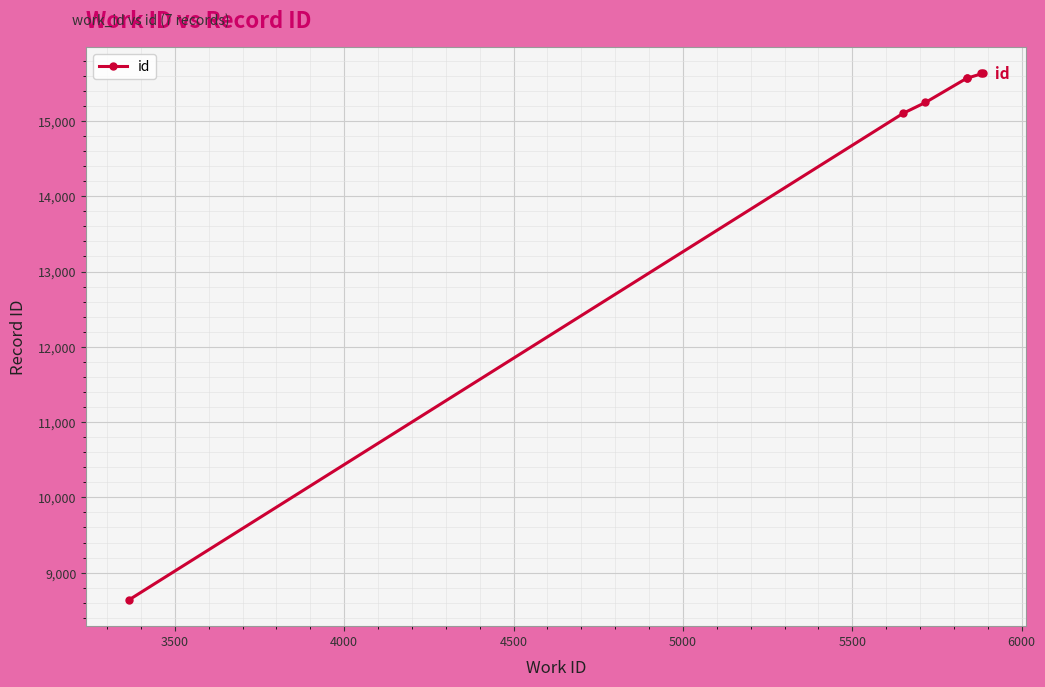

What is the difference between the maximum and minimum values?

6994